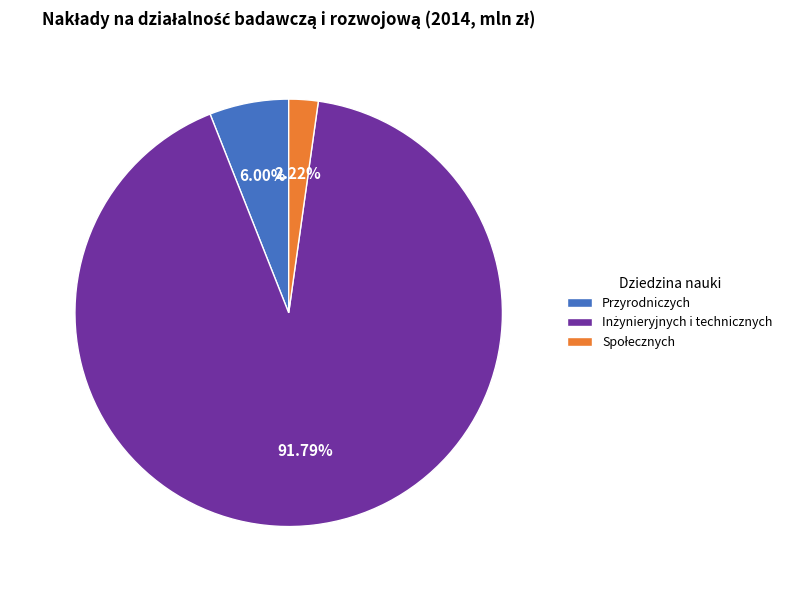

Is there a majority slice in this chart?

Yes